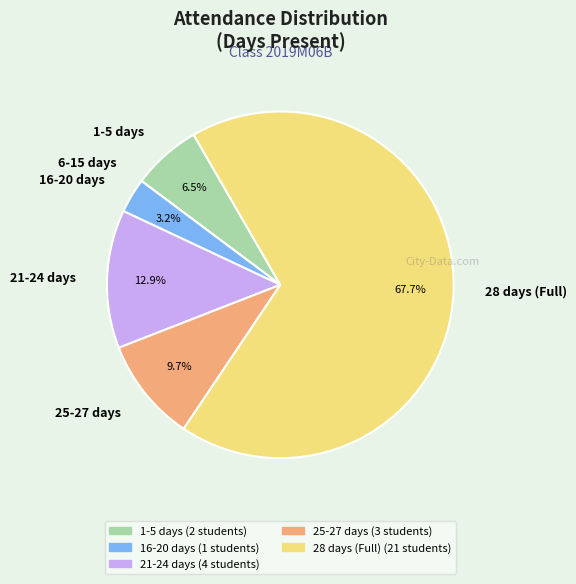

Which slice is the largest?

28 days (Full)